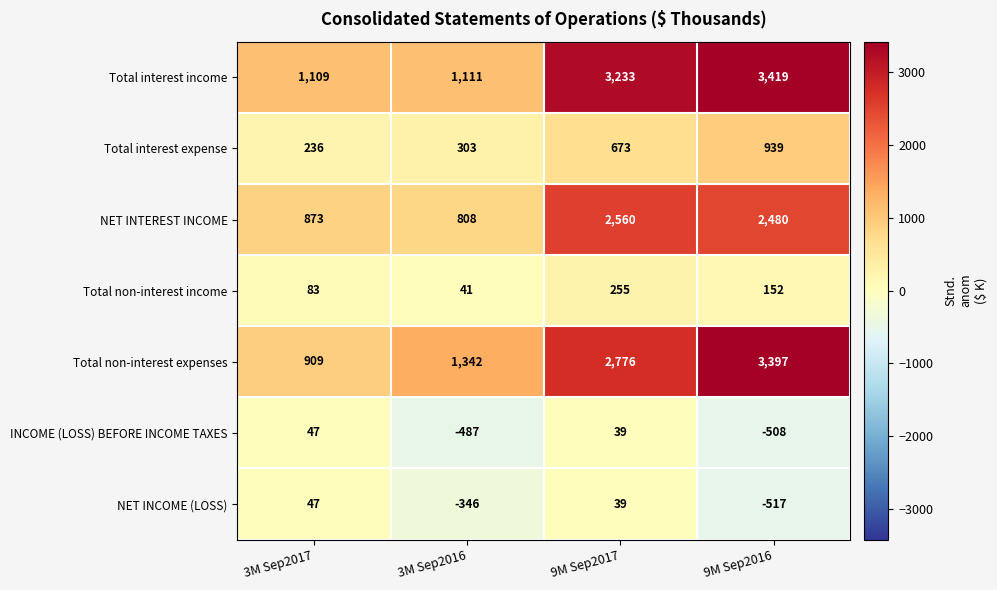

At which label is NET INTEREST INCOME closest to 1684?

9M Sep2016